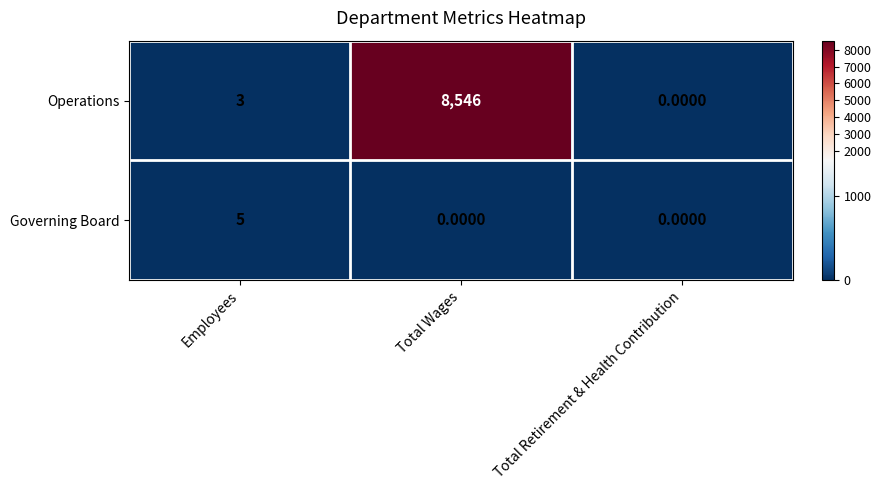

At how many categories does at least one series exceed 5027?

1